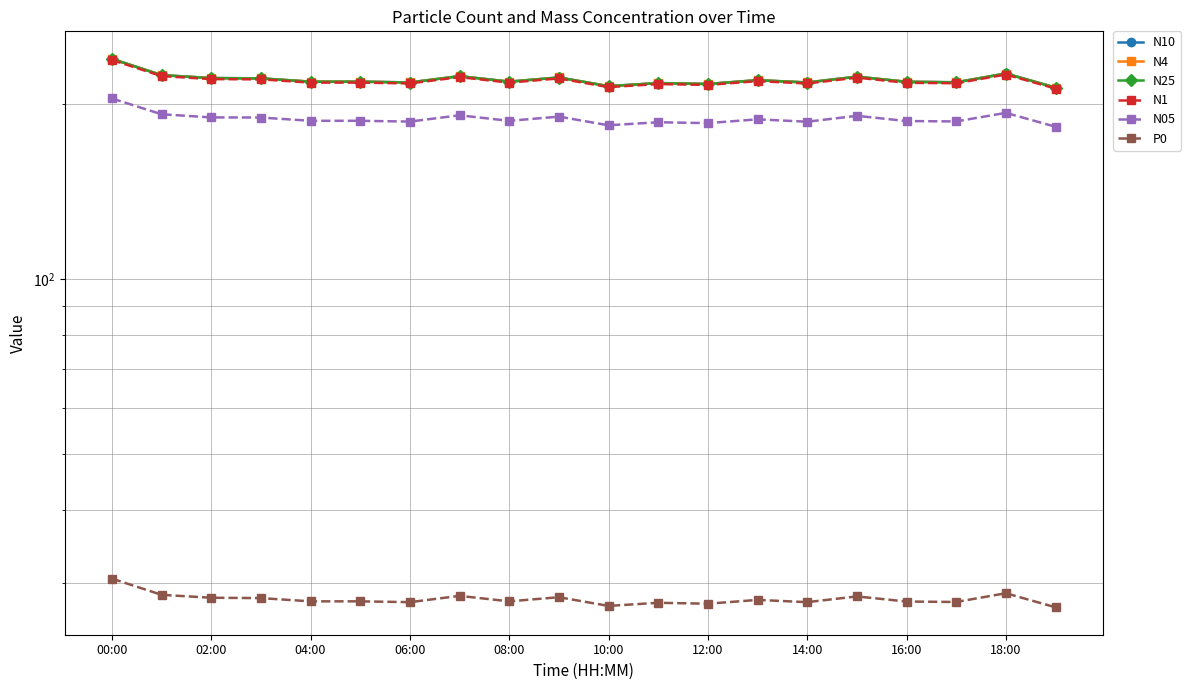

True or false: P0 and N4 intersect in this chart.

False